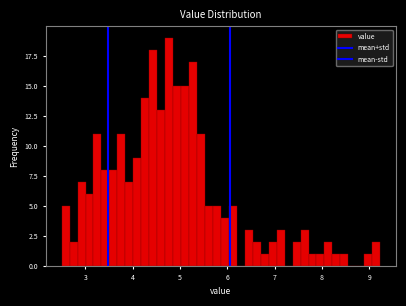

Read against the x-axis, roughly where is the centre of the tallest bar?

4.8